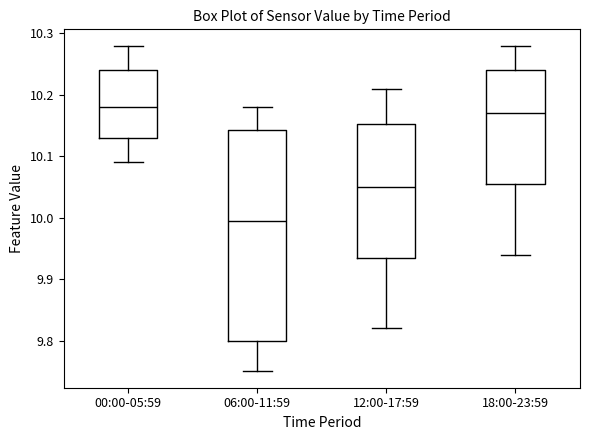

Comparing the boxes themselves (not the whiskers), which one is the tallest?

06:00-11:59